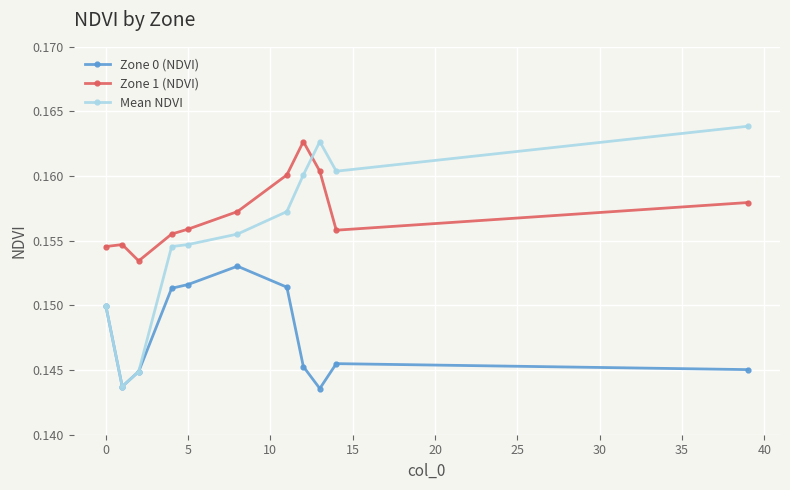

How many Zone 0 (NDVI) values are between 0 and 1?

11